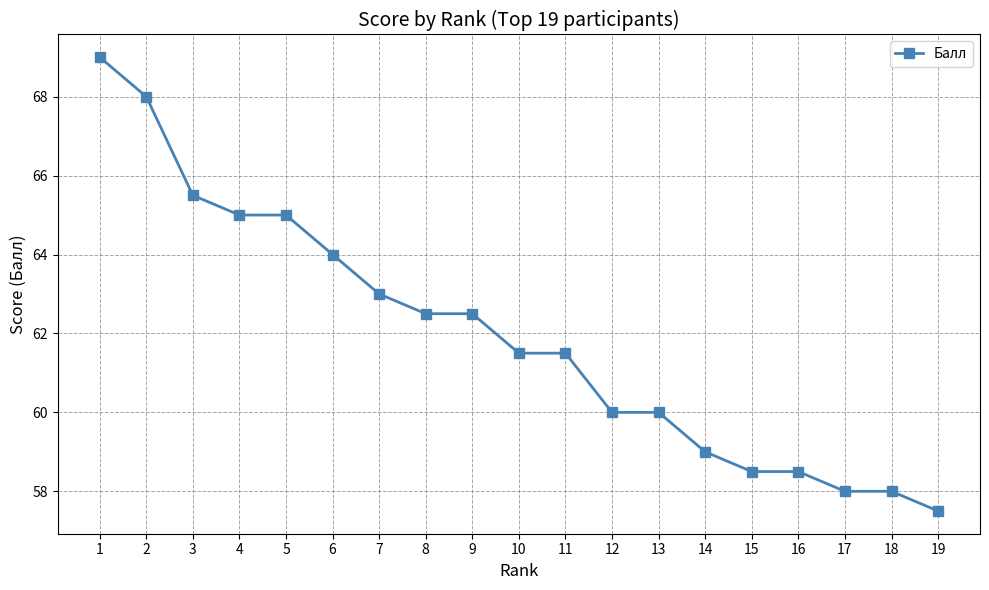

What is the sum of the values at 8 and 10?

124.0